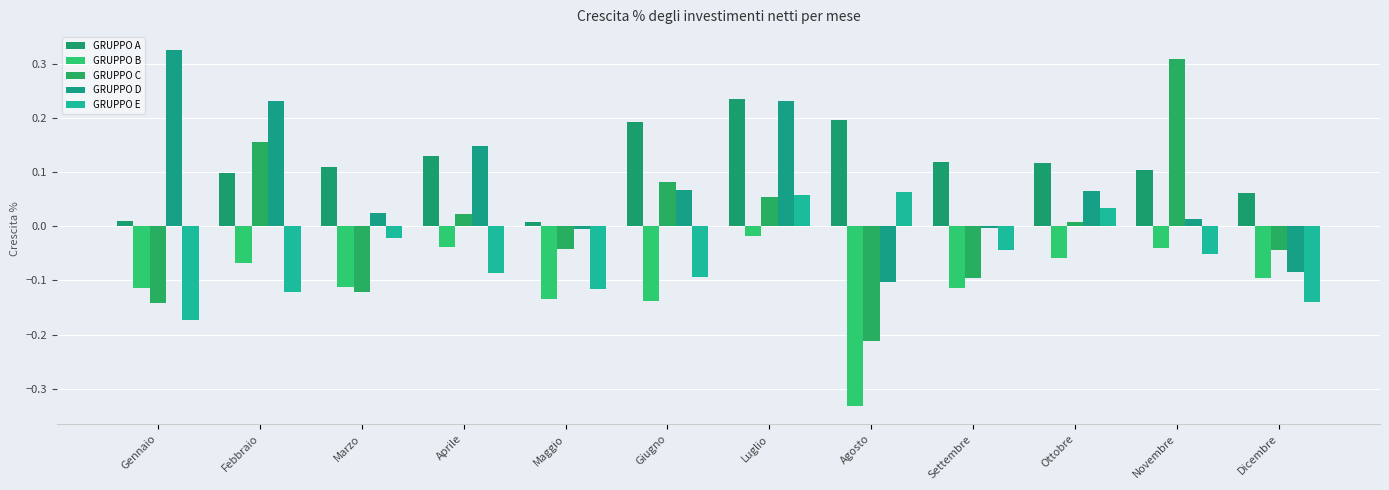

At which label is GRUPPO C closest to 0?

Ottobre